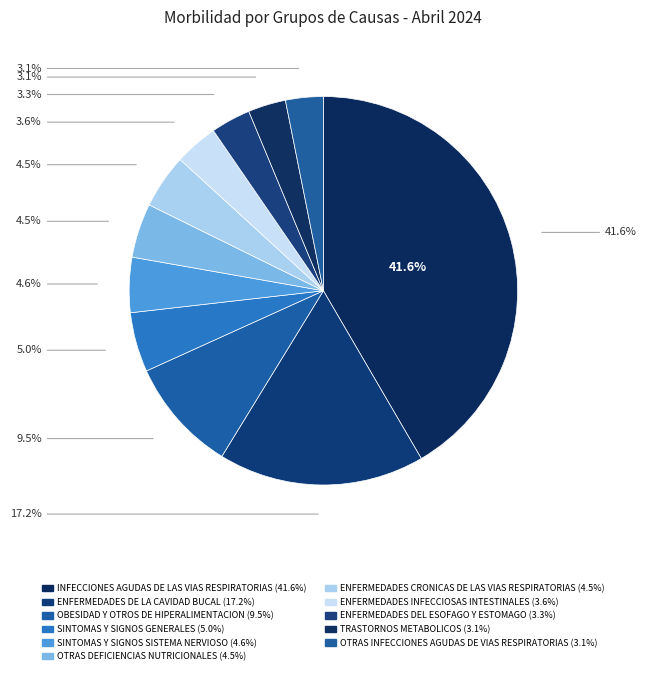

To the nearest percent, what is the combined percentage of TRASTORNOS METABOLICOS and OTRAS DEFICIENCIAS NUTRICIONALES?

8%